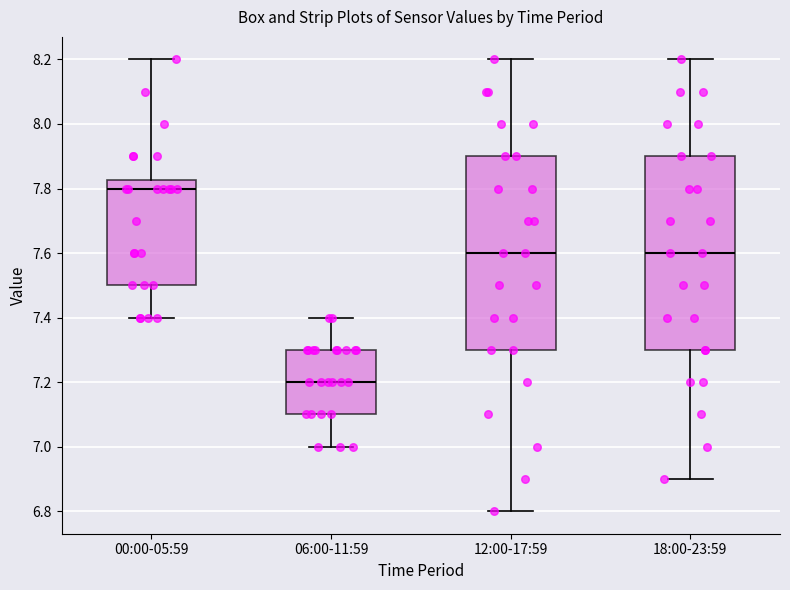

Reading left to right, read every box against the y-axis: the position of its median line, the range the box covers, and the ends of its whiskers. The values are not printed on the chart, so give them approximately, as read against the axis.

00:00-05:59: median 7.80, box 7.50 to 7.82, whiskers 7.40 to 8.20
06:00-11:59: median 7.20, box 7.10 to 7.30, whiskers 7.00 to 7.40
12:00-17:59: median 7.60, box 7.30 to 7.90, whiskers 6.80 to 8.20
18:00-23:59: median 7.60, box 7.30 to 7.90, whiskers 6.90 to 8.20